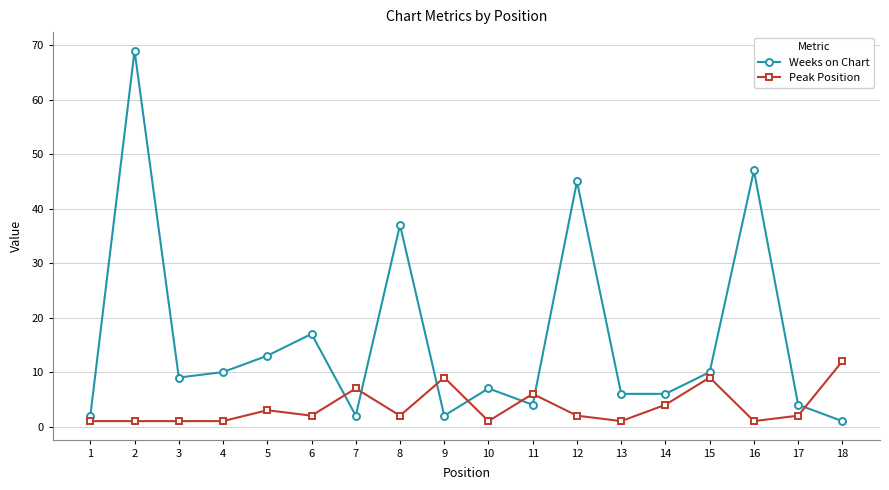

Does the chart display data point markers on the line(s)?

Yes